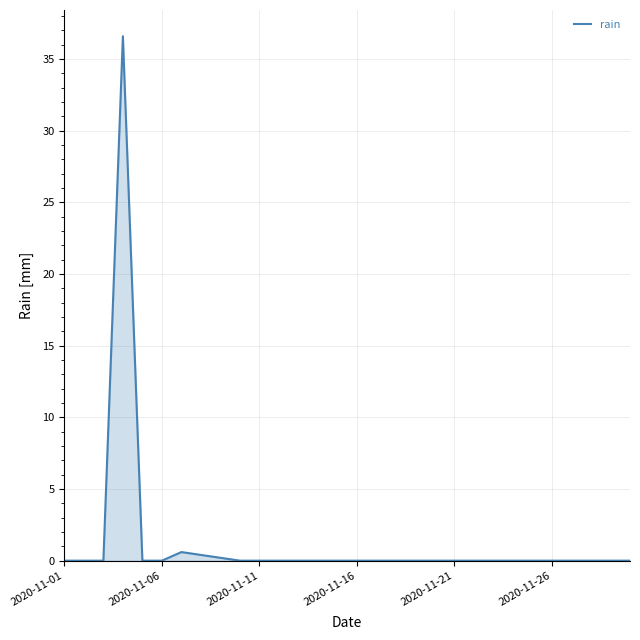

What is the difference between the maximum and minimum values?

36.6